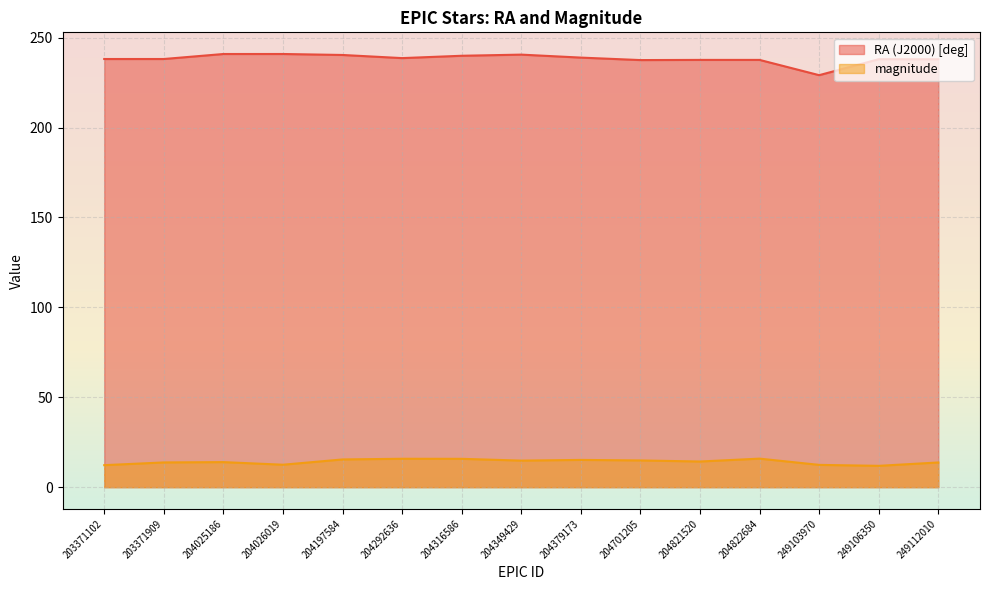

At how many categories does at least one series exceed 104?

15